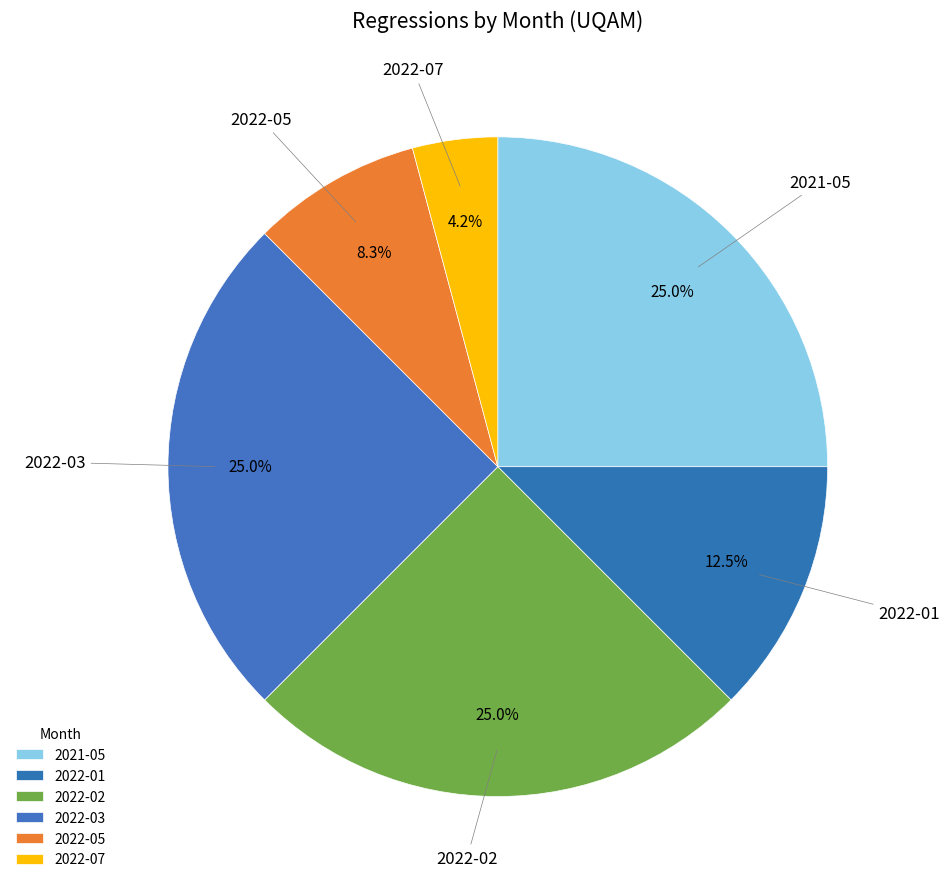

True or false: 2021-05 accounts for 17% of the total.

False